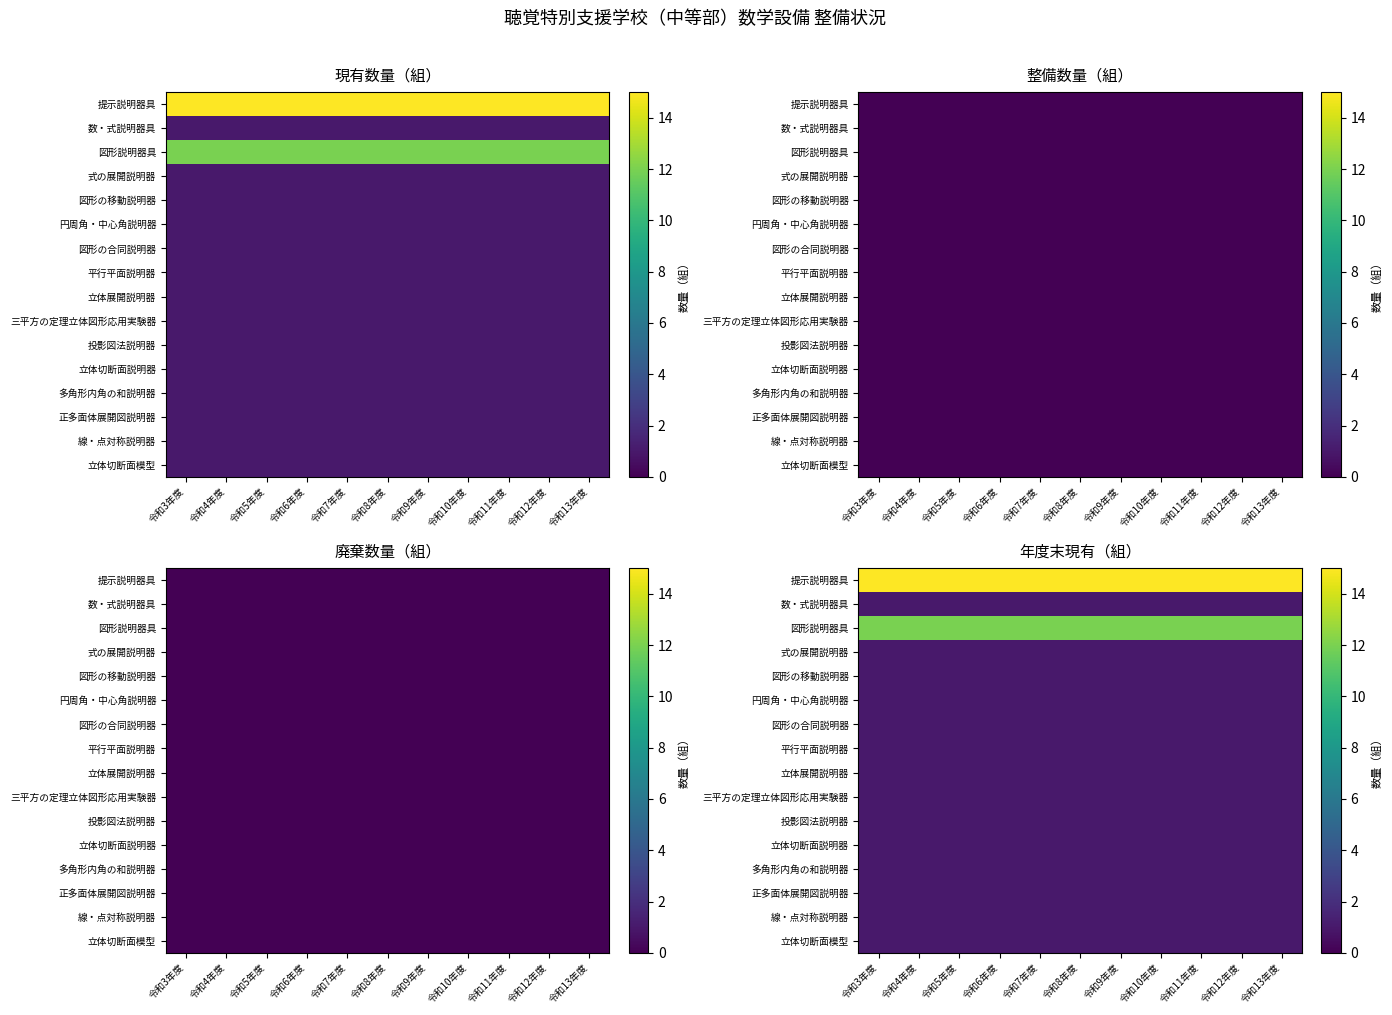

The 式の展開説明器 series shows 0 at 令和11年度. True or false?

False